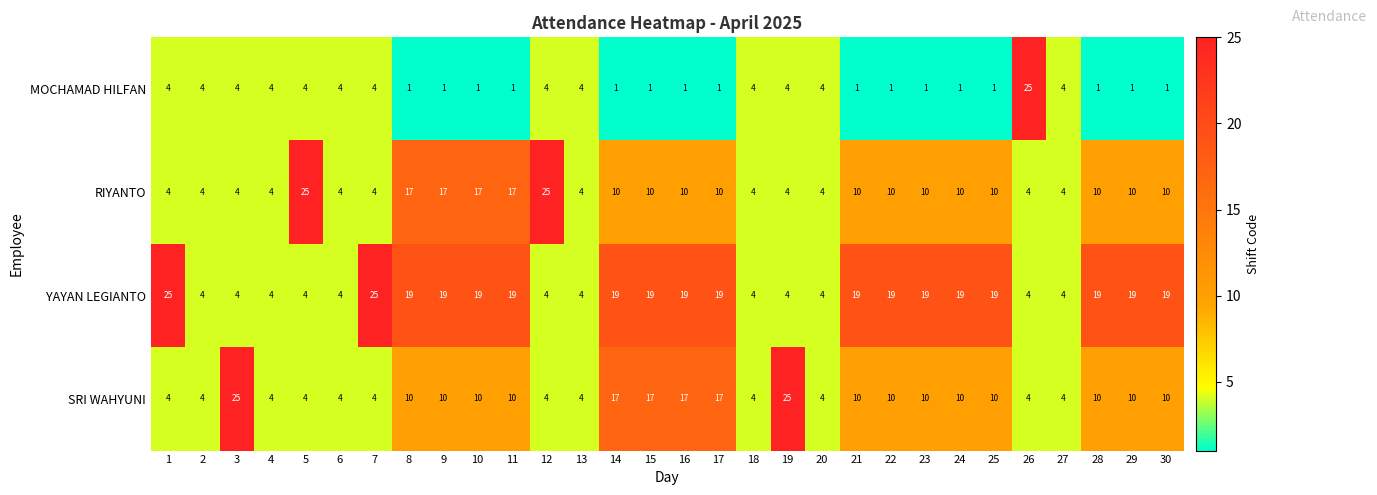

At how many categories does at least one series exceed 7?

23